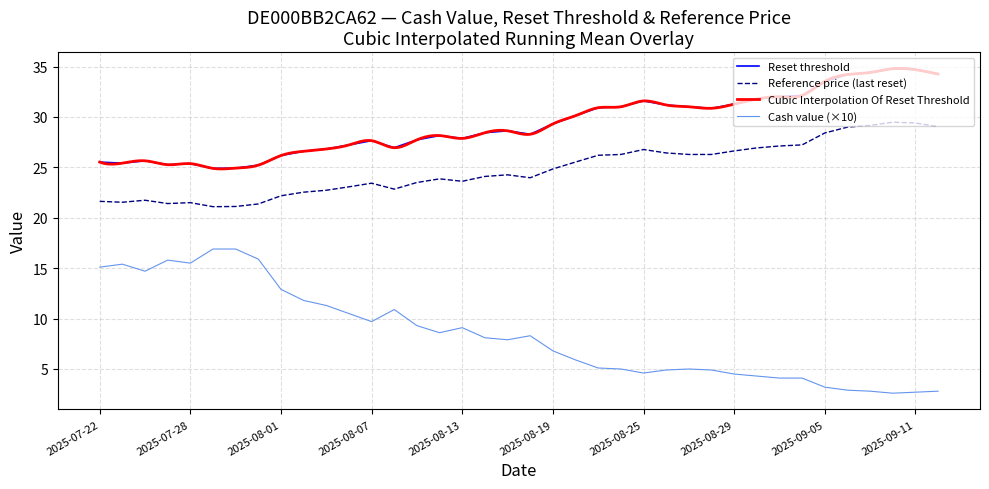

Which category has the highest value across all series?

2025-09-10